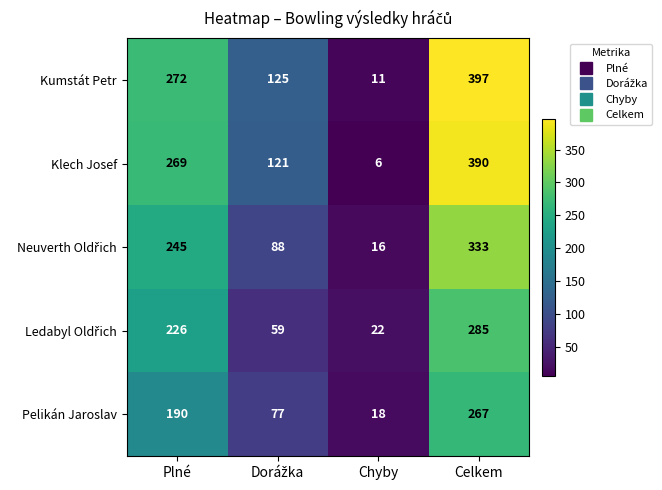

What is the total value across all series at Plné?

1202